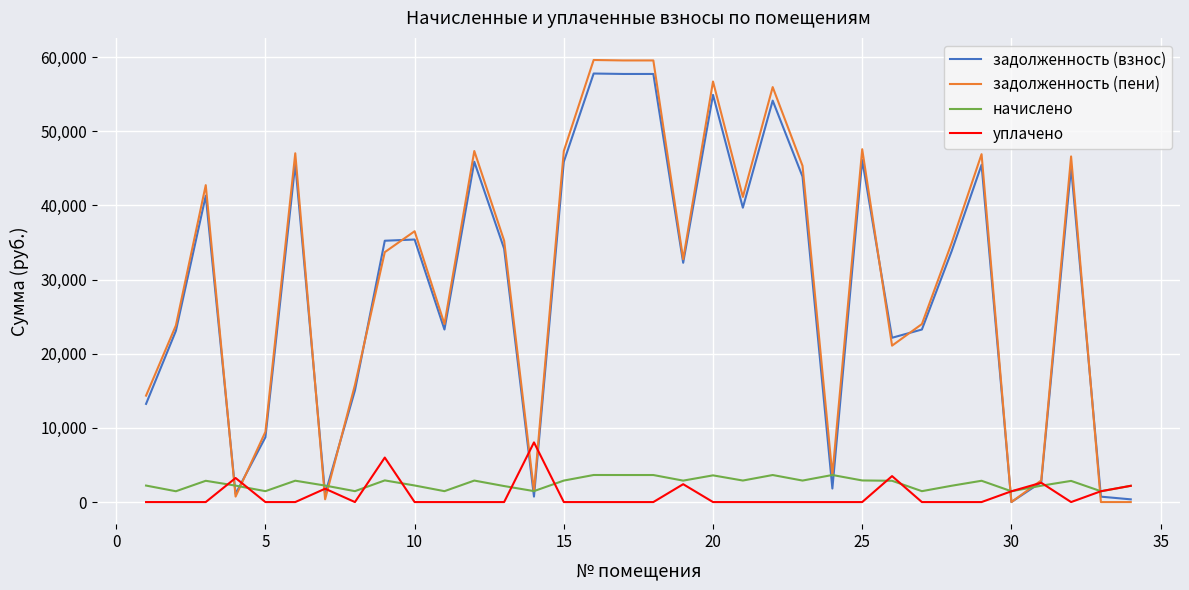

What is the average value of the задолженность (взнос) series?

29100.4